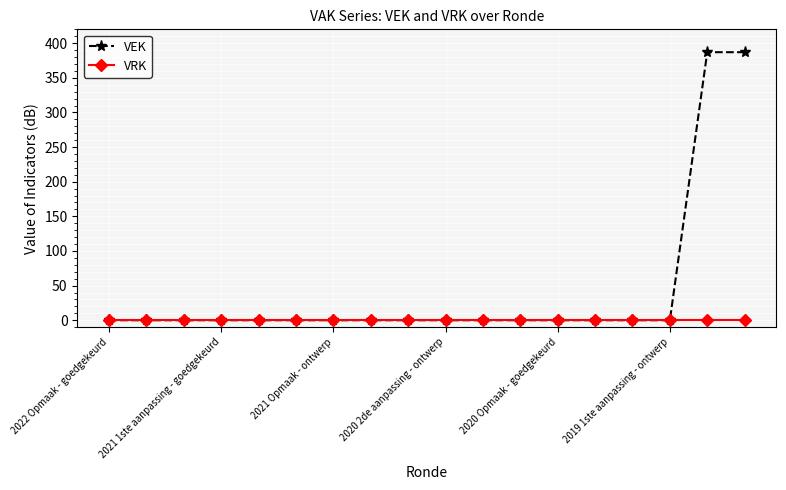

Rank the series by their maximum value, from lowest to highest.

VRK, VEK